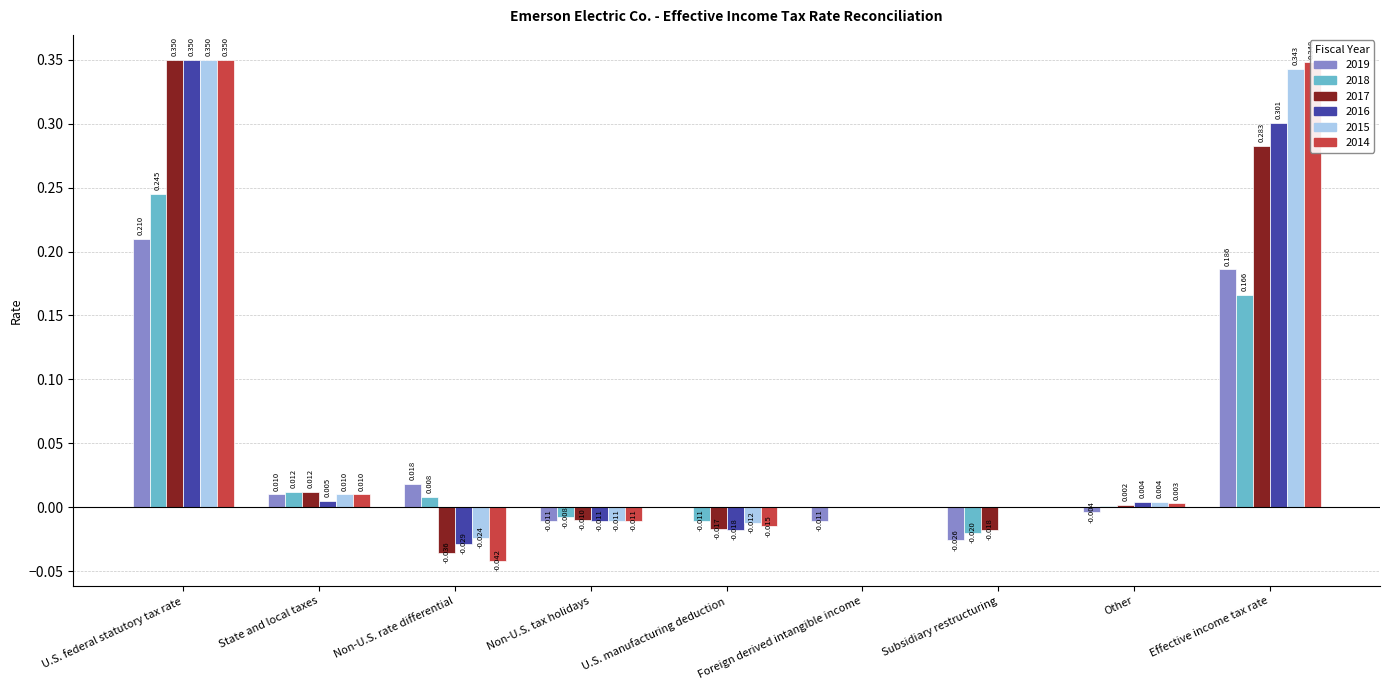

True or false: 2015 has a value of 0.0 at Foreign derived intangible income.

True